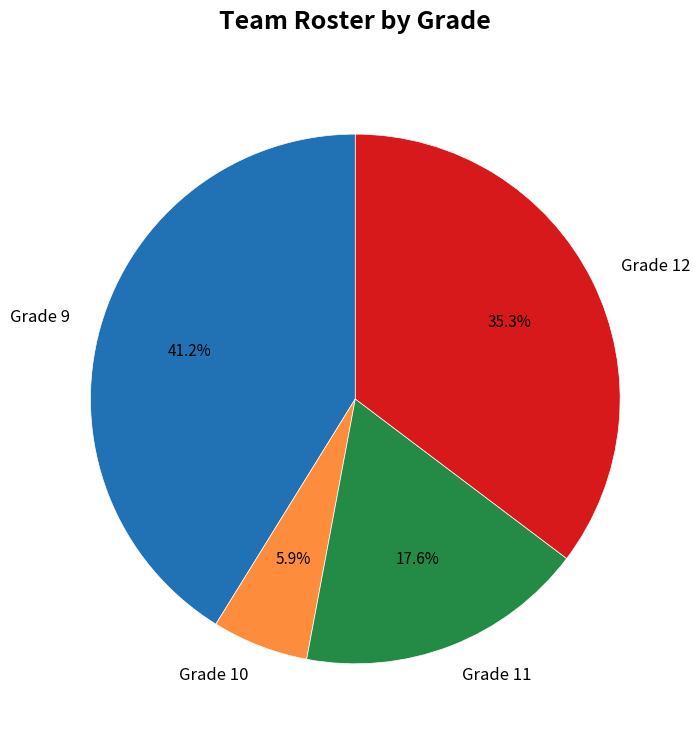

To the nearest percent, what is the combined percentage of Grade 9 and Grade 12?

76%